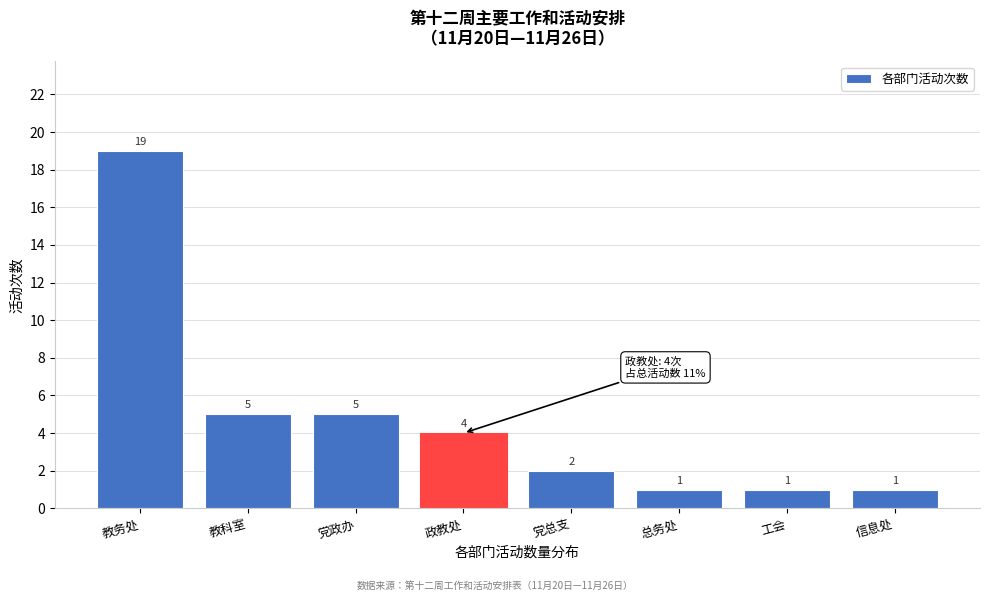

Reading left to right, transcribe all the data shown in this chart.

19	5	5	4	2	1	1	1